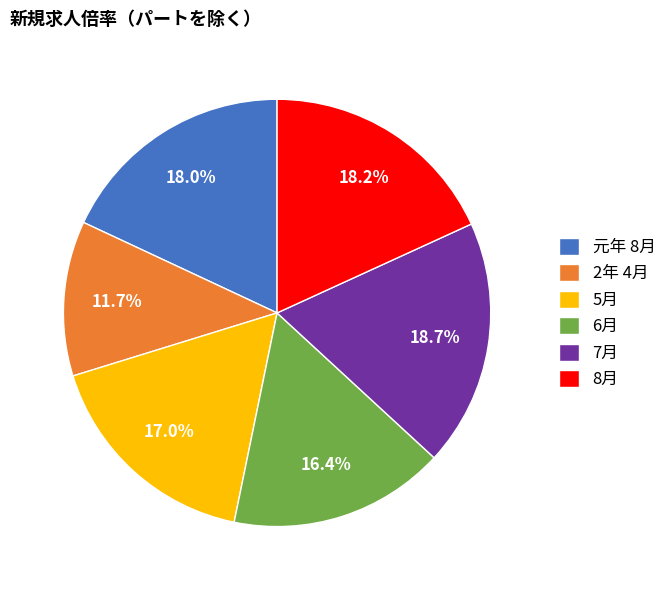

How many slices are in this pie chart?

6